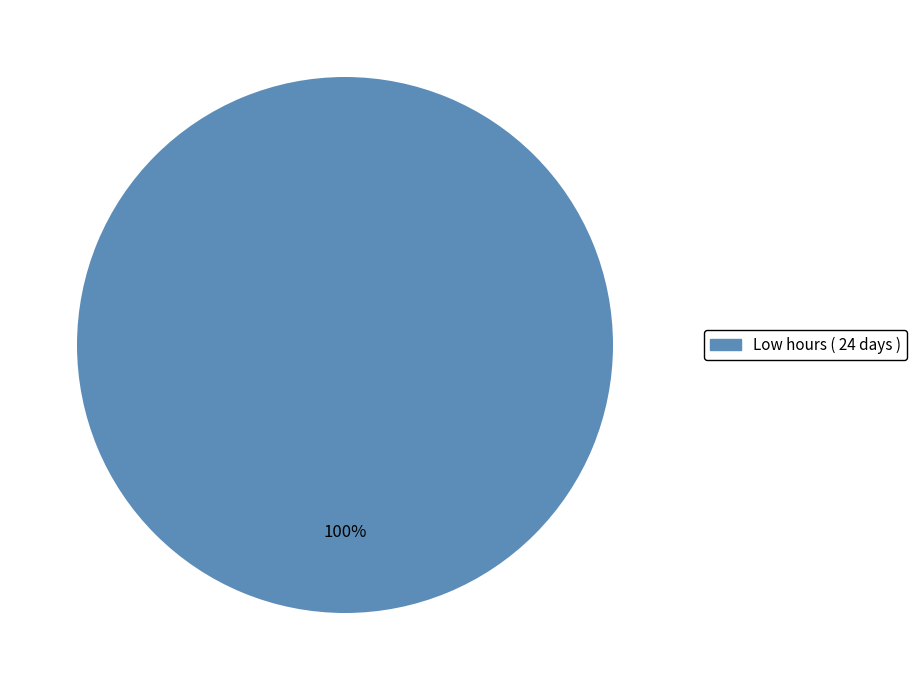

How many segments does this pie chart have?

1